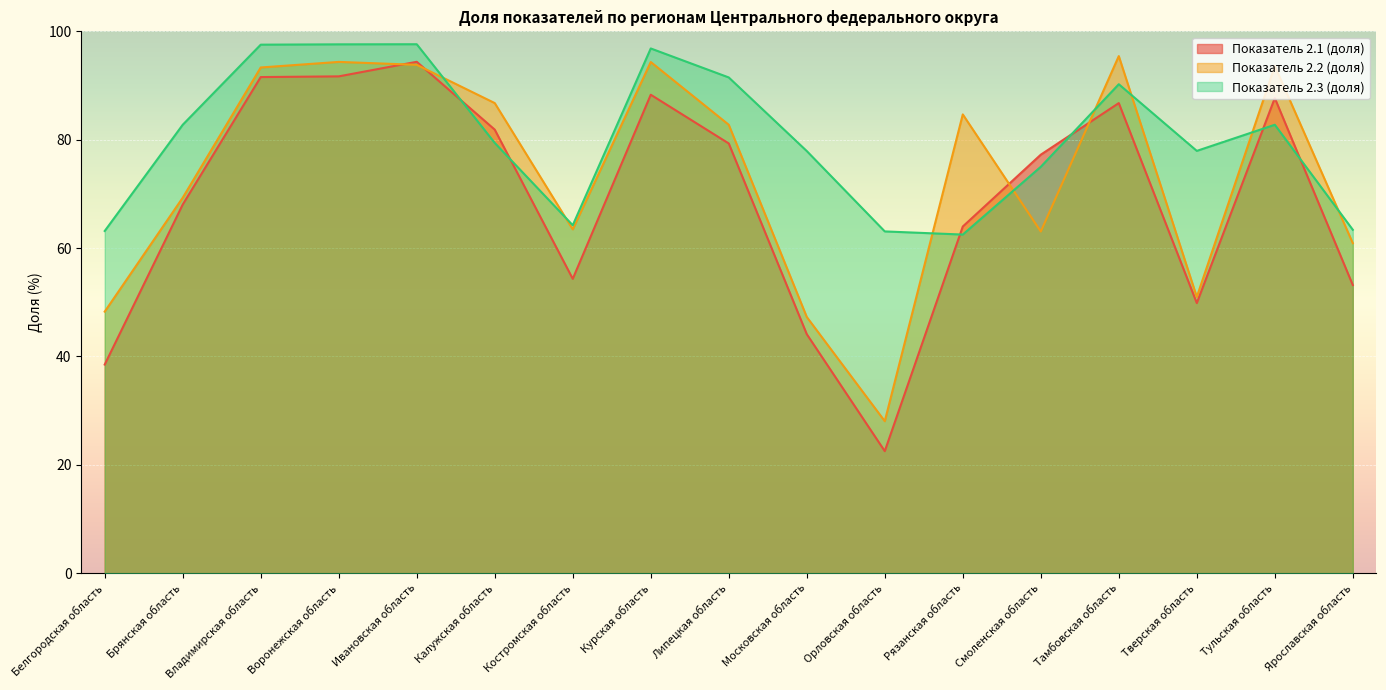

Which series ends up on top after the final intersection of Показатель 2.1 (доля) and Показатель 2.3 (доля)?

Показатель 2.3 (доля)